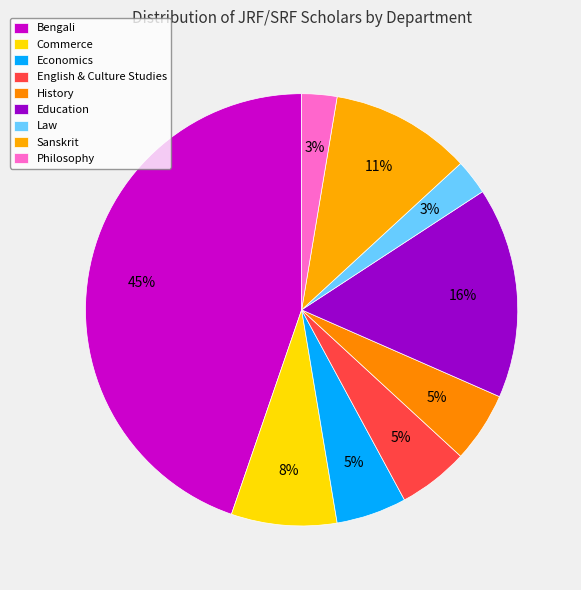

Count the number of slices in the pie.

9